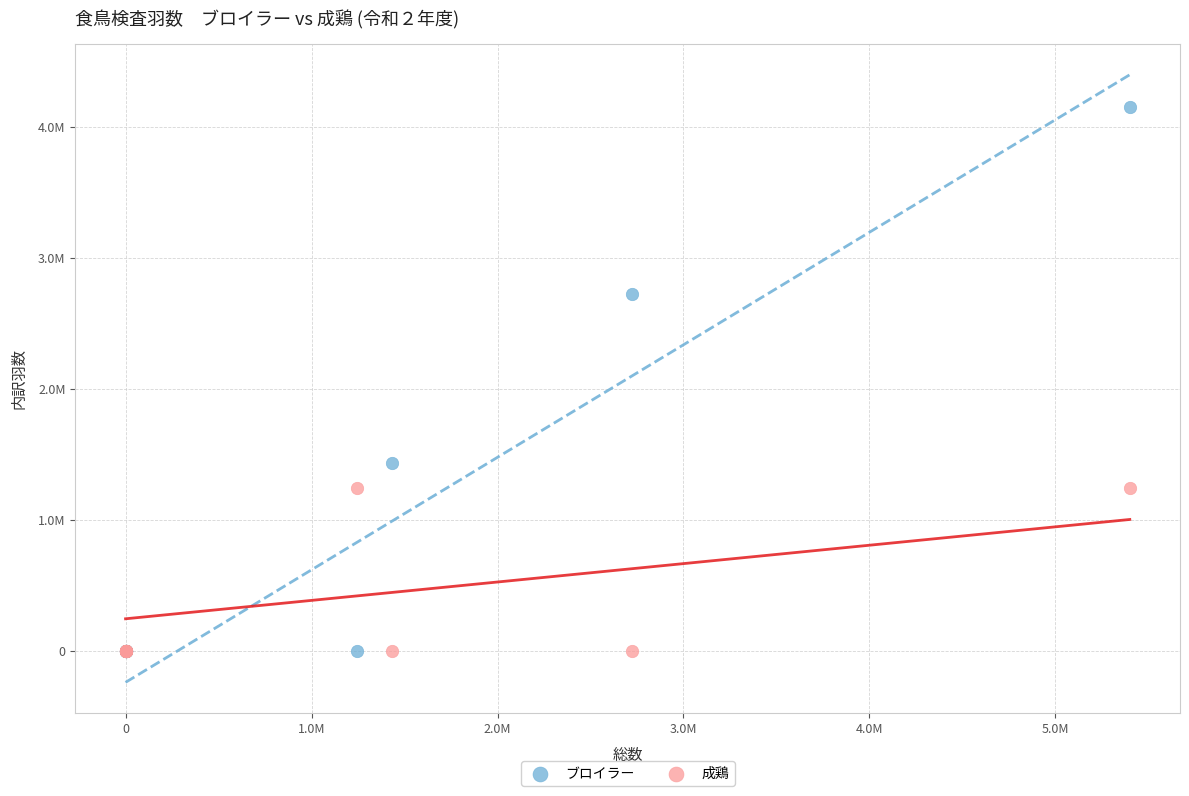

What are all the series names shown in the legend?

ブロイラー, 成鶏